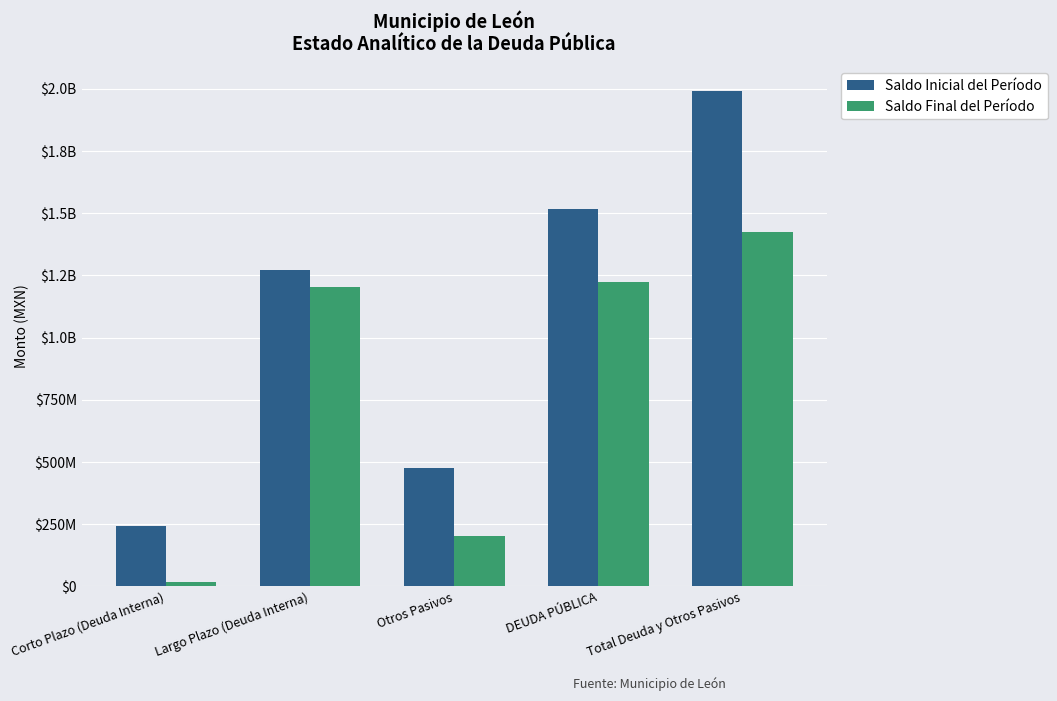

Does the chart contain stacked bars?

No